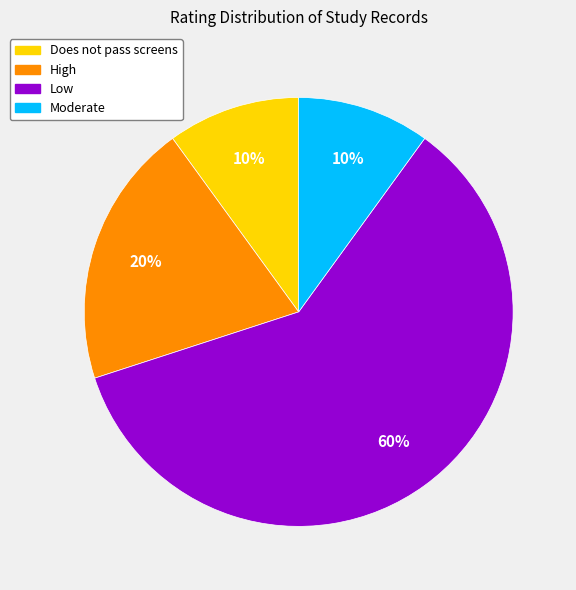

Do High and Low together represent more than half of the pie?

Yes